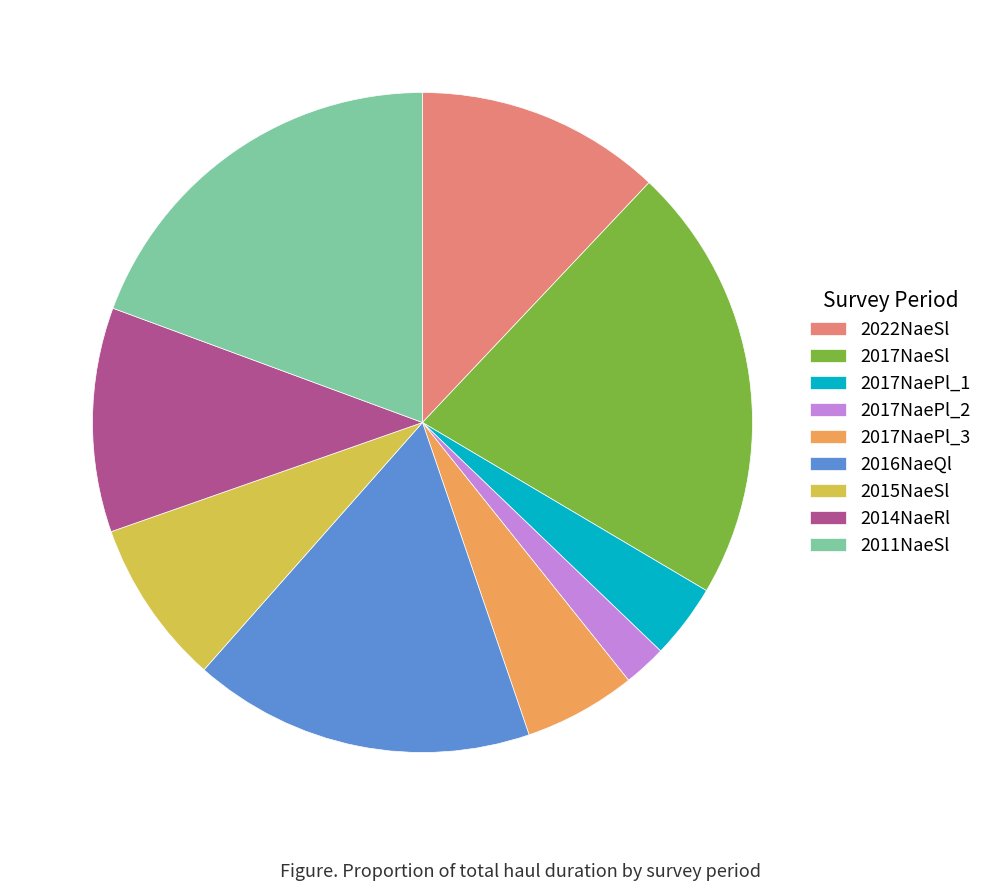

Rank the categories by value from highest to lowest.

2017NaeSl, 2011NaeSl, 2016NaeQl, 2022NaeSl, 2014NaeRl, 2015NaeSl, 2017NaePl_3, 2017NaePl_1, 2017NaePl_2